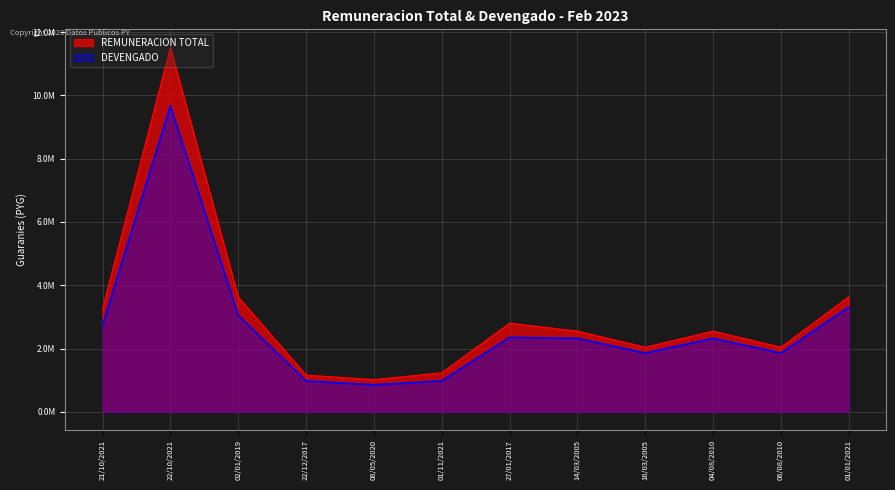

List the labels in order of DEVENGADO value, smallest first.

08/05/2020, 22/12/2017, 01/11/2021, 16/03/2005, 06/08/2010, 14/03/2005, 04/08/2010, 27/01/2017, 21/10/2021, 02/01/2019, 01/01/2021, 22/10/2021